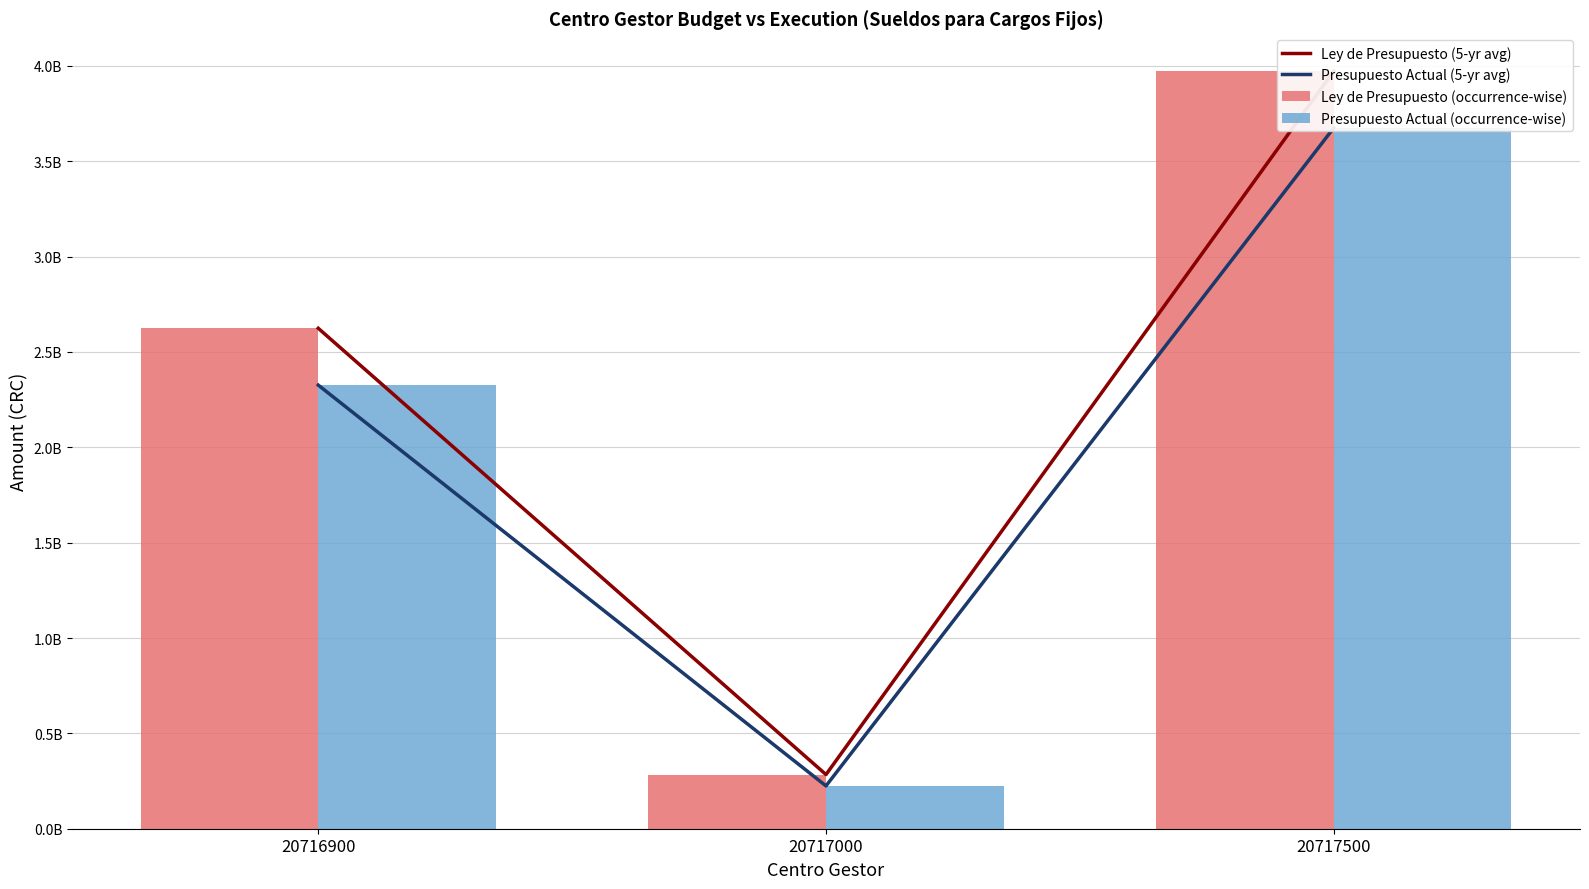

What is the sum of the Ley de Presupuesto (occurrence-wise) values at 20717000 and 20716900?

2908234924